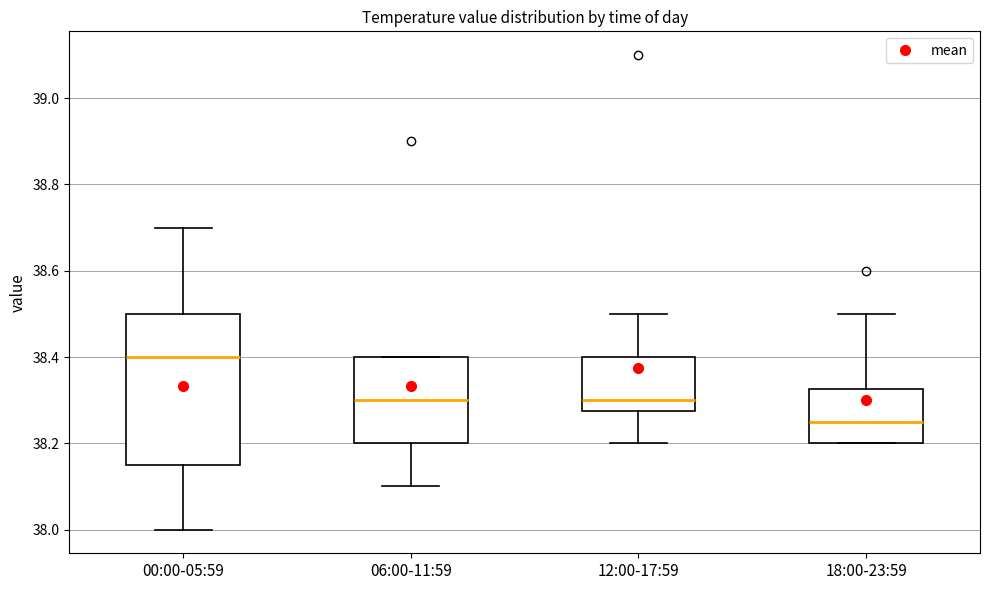

Comparing the boxes themselves (not the whiskers), which one is the tallest?

00:00-05:59